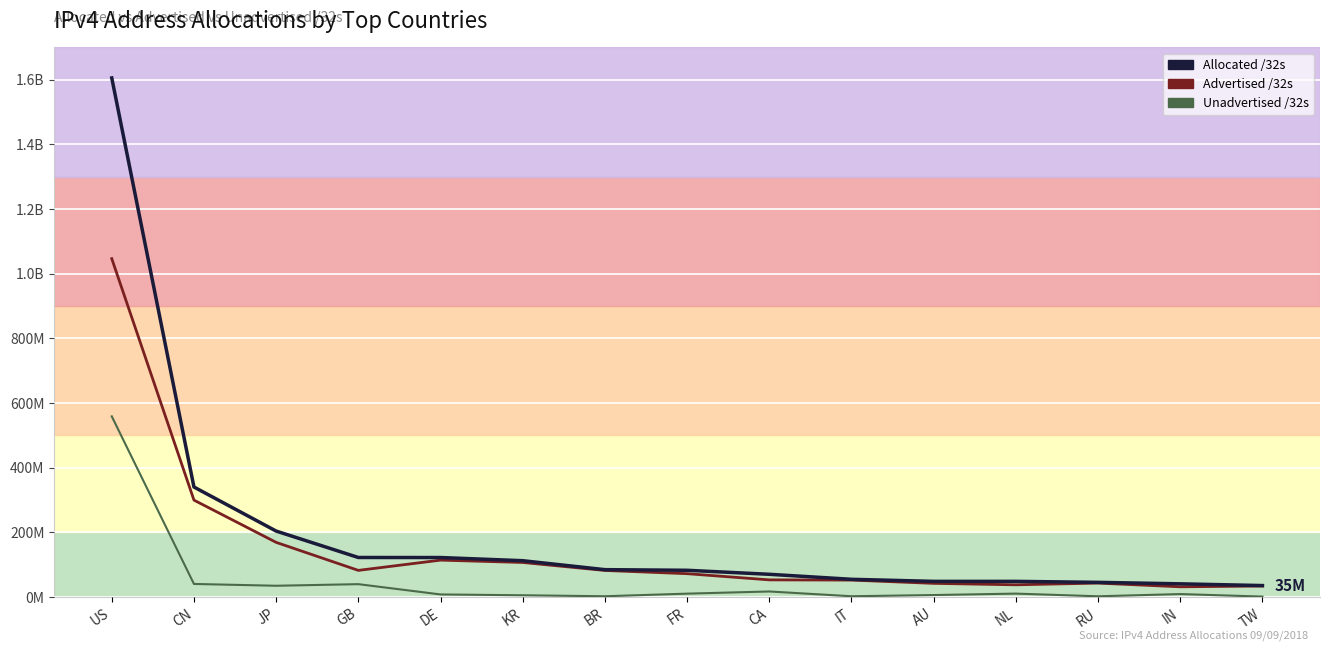

Which series has the widest spread of values?

Allocated /32s (line)